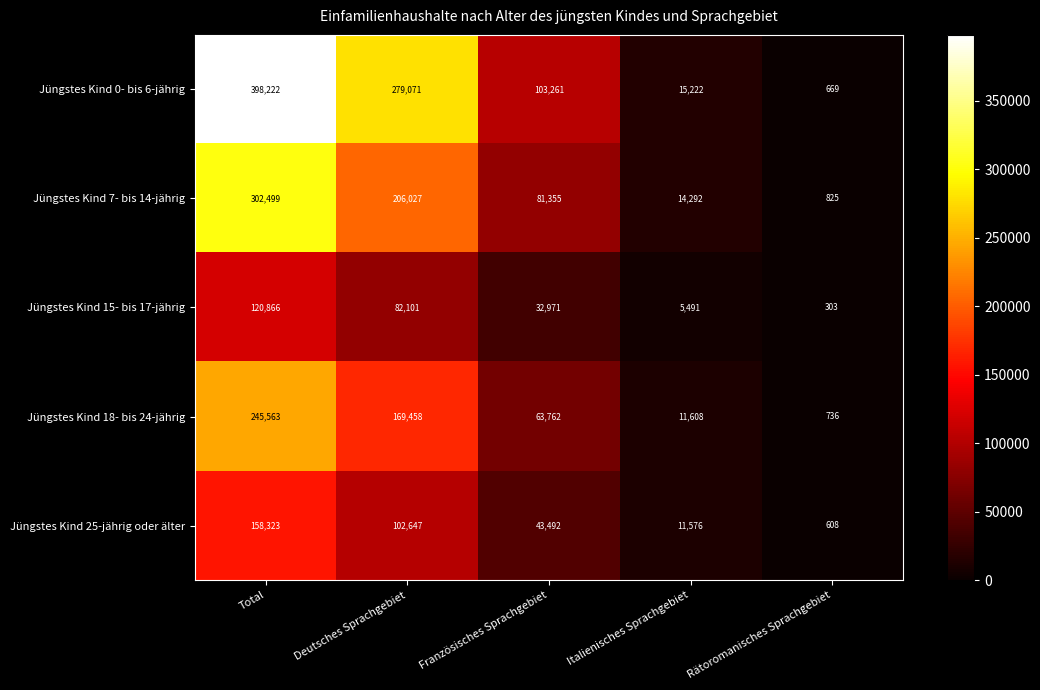

What is the difference between the maximum and minimum values in the Jüngstes Kind 25-jährig oder älter series?

157715